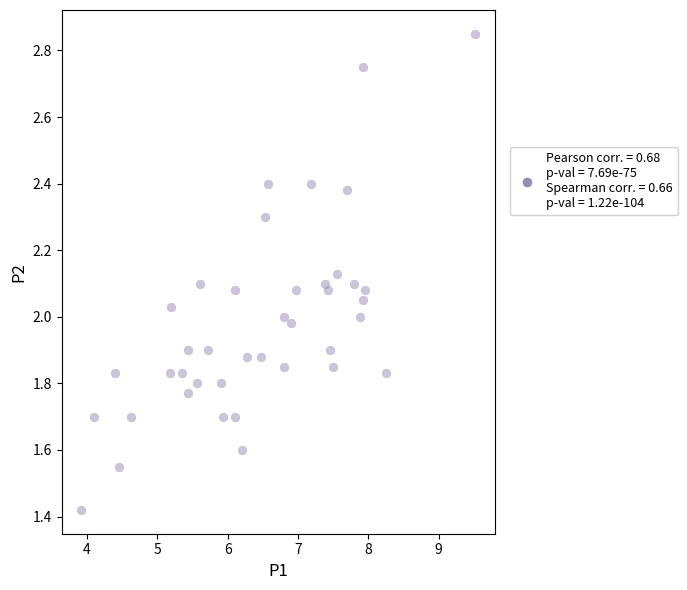

What is the range of X values (max minus min)?

5.6